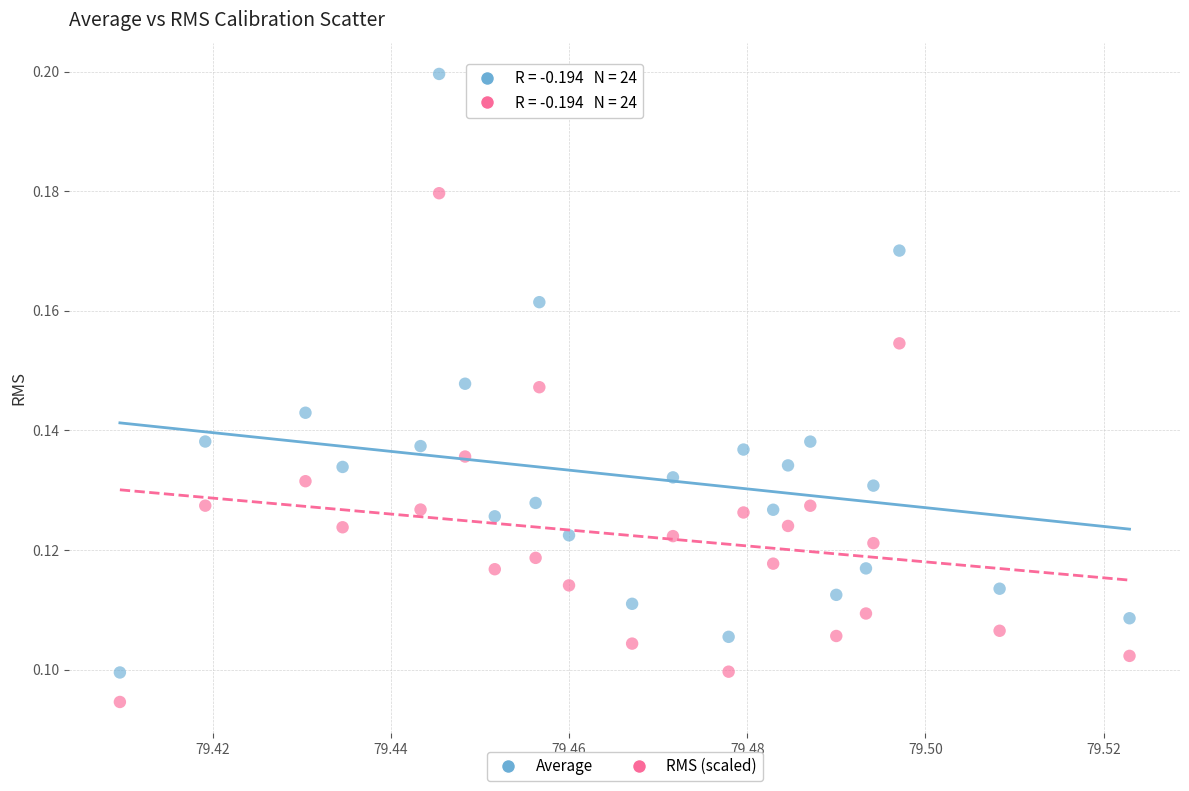

Which series has the largest Y range (max minus min)?

Average